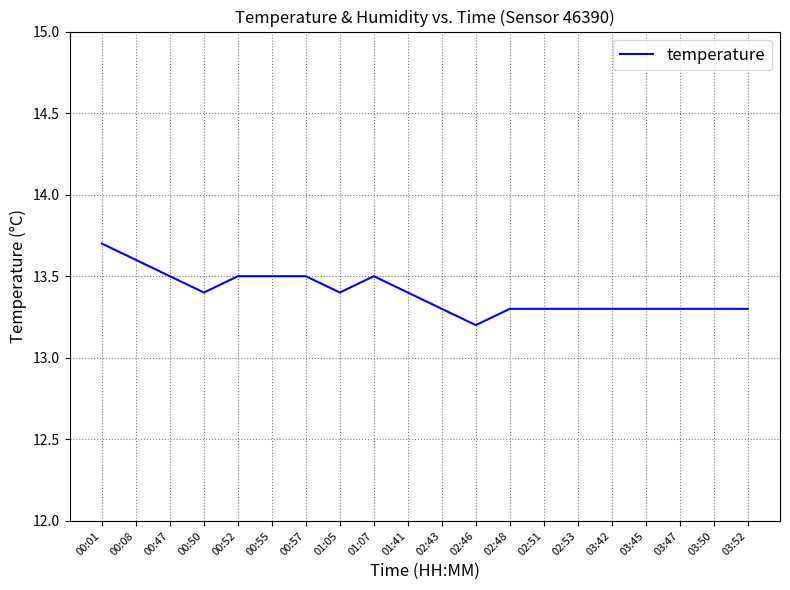

What position from the left is 00:52?

5